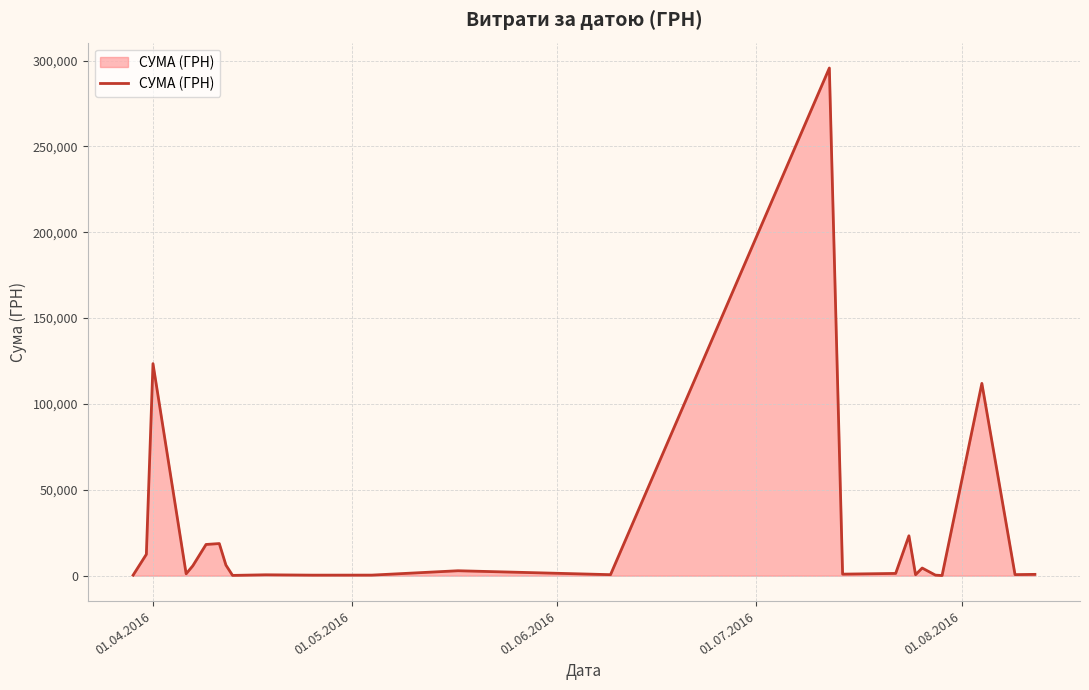

What is the greatest value displayed?

295638.6